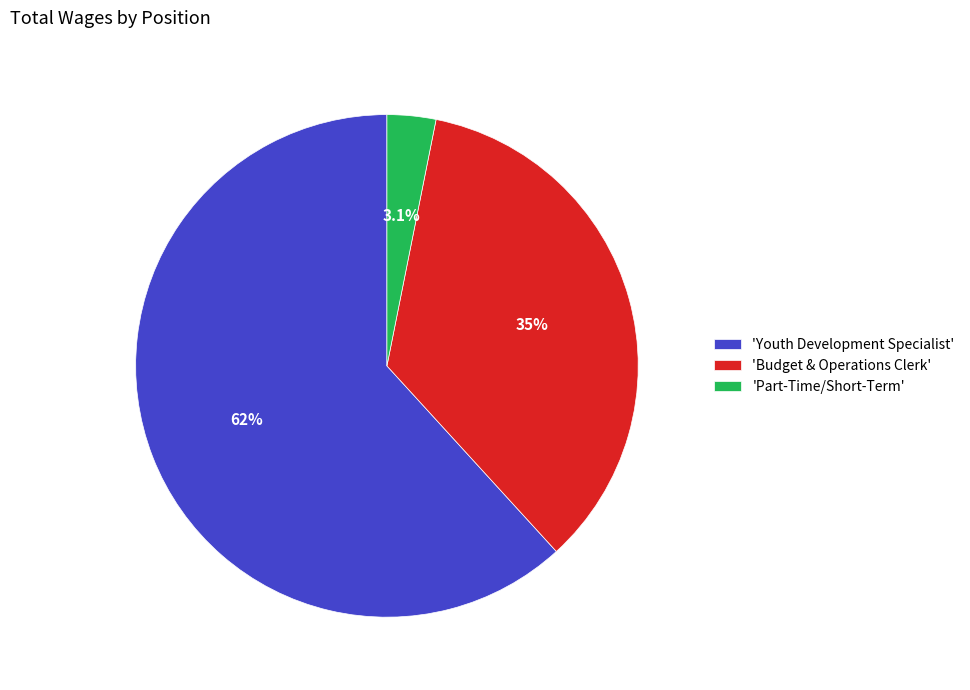

To the nearest percent, what is the difference between the largest and smallest slice percentages?

59%